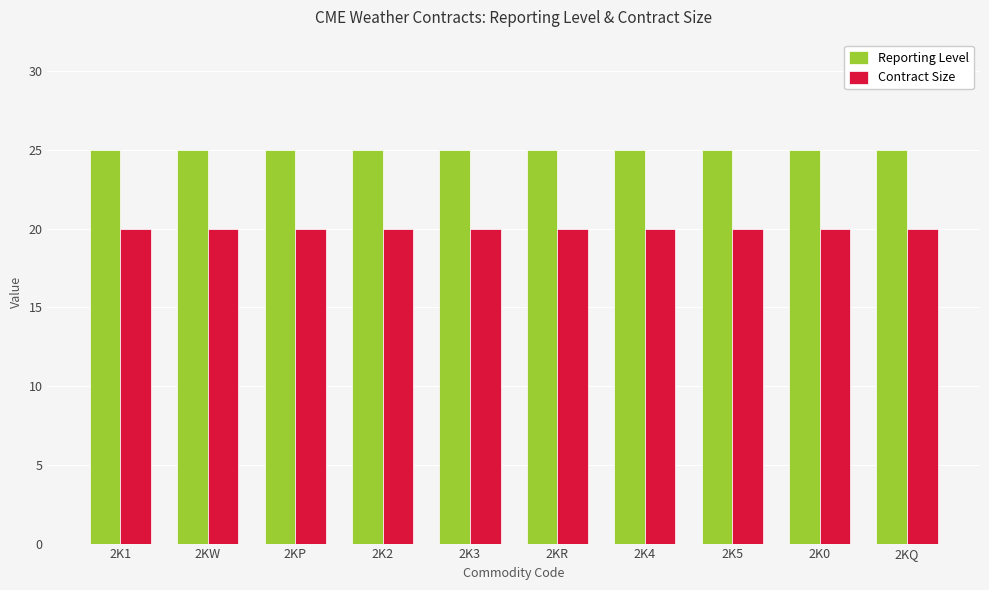

Rank the series by their maximum value, from lowest to highest.

Contract Size, Reporting Level